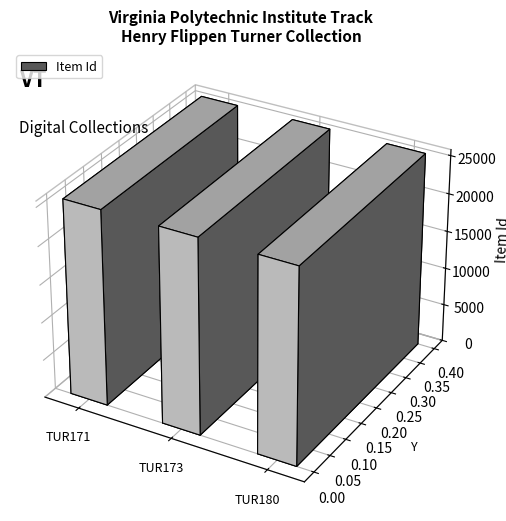

Reading left to right, what are all the values shown in this chart?

25677	25679	25686